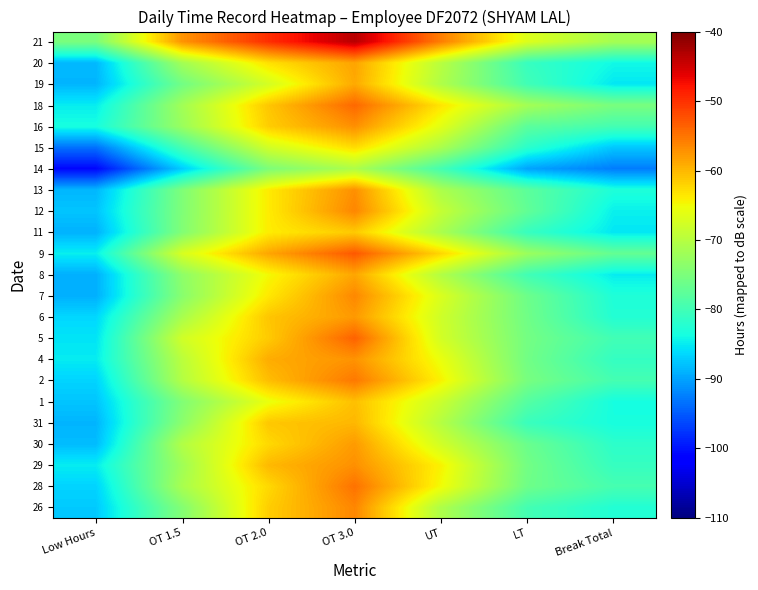

List the series in order of their peak value, lowest first.

14, 15, 11, 1, 31, 19, 8, 20, 30, 6, 4, 29, 13, 16, 7, 26, 12, 2, 28, 18, 5, 9, 21